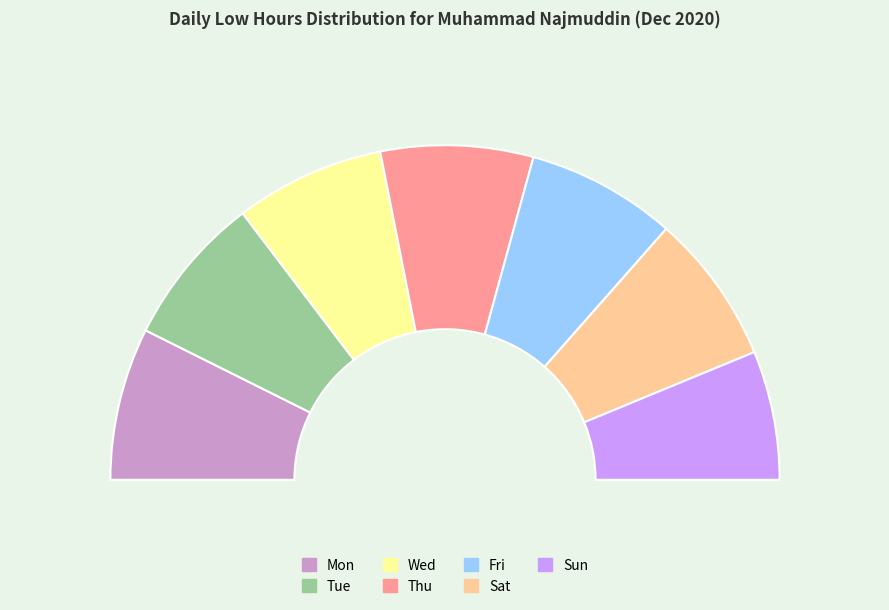

What is the smallest slice in the pie chart?

Sun